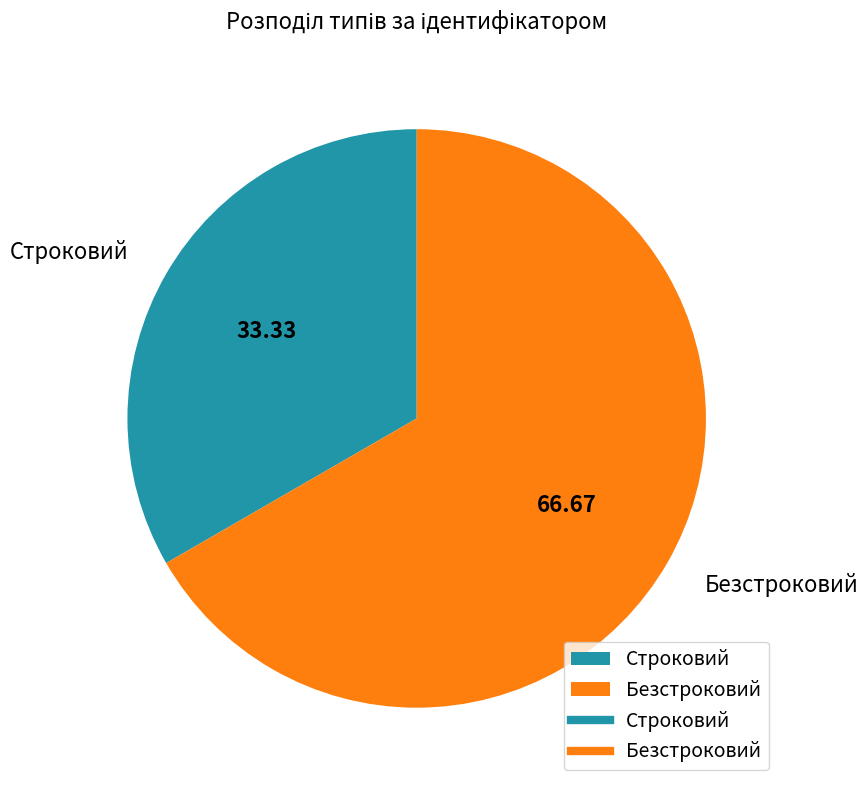

Combined, do Безстроковий and Строковий account for over 50%?

Yes